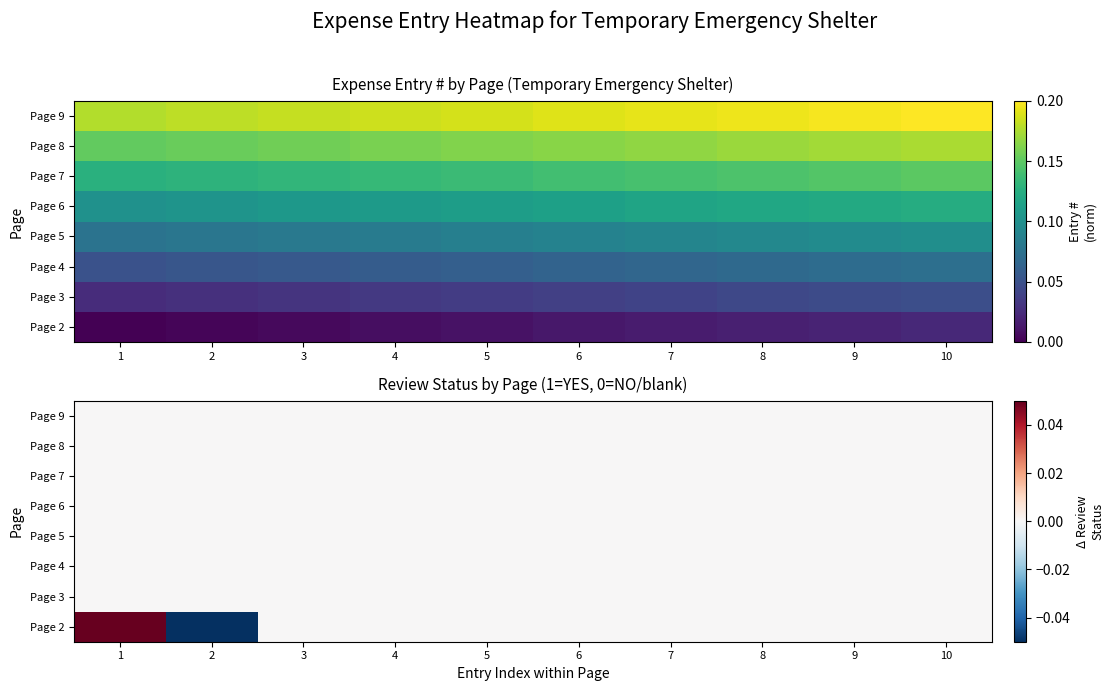

Rank the series at 10 from lowest to highest value.

Page 2, Page 3, Page 4, Page 5, Page 6, Page 7, Page 8, Page 9